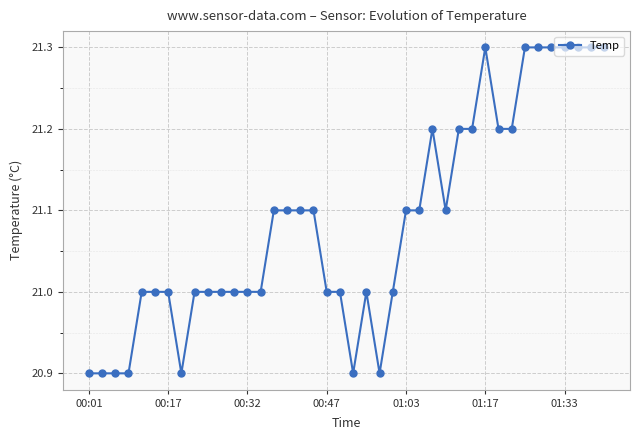

True or false: there are more than 0 points higher than both neighbors.

True